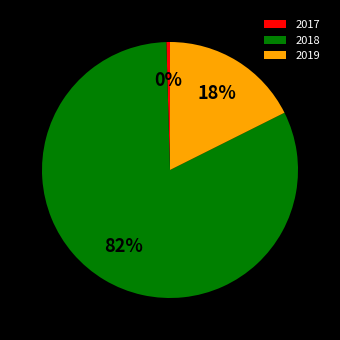

To the nearest percent, what is the combined percentage of 2017 and 2019?

18%